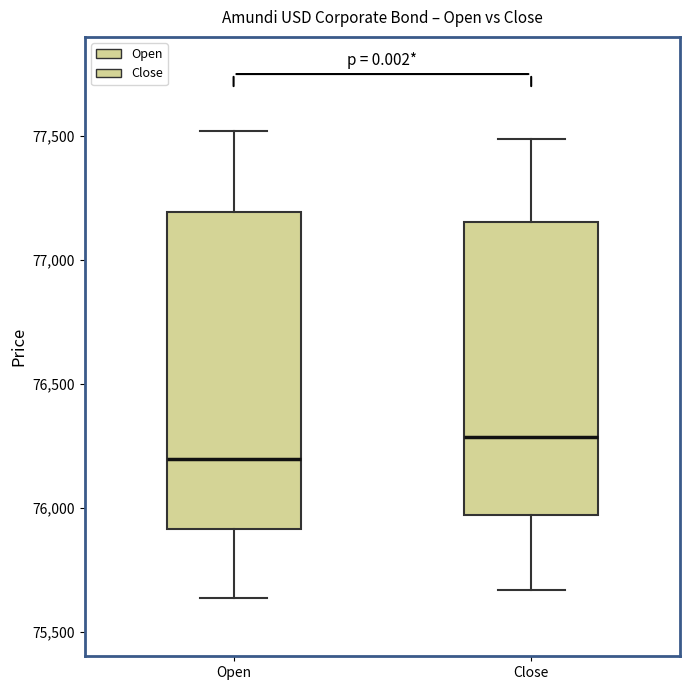

Which box's median line is the highest?

Close